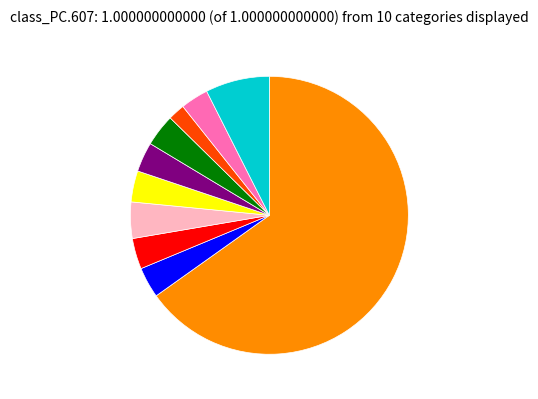

How many segments does this pie chart have?

10